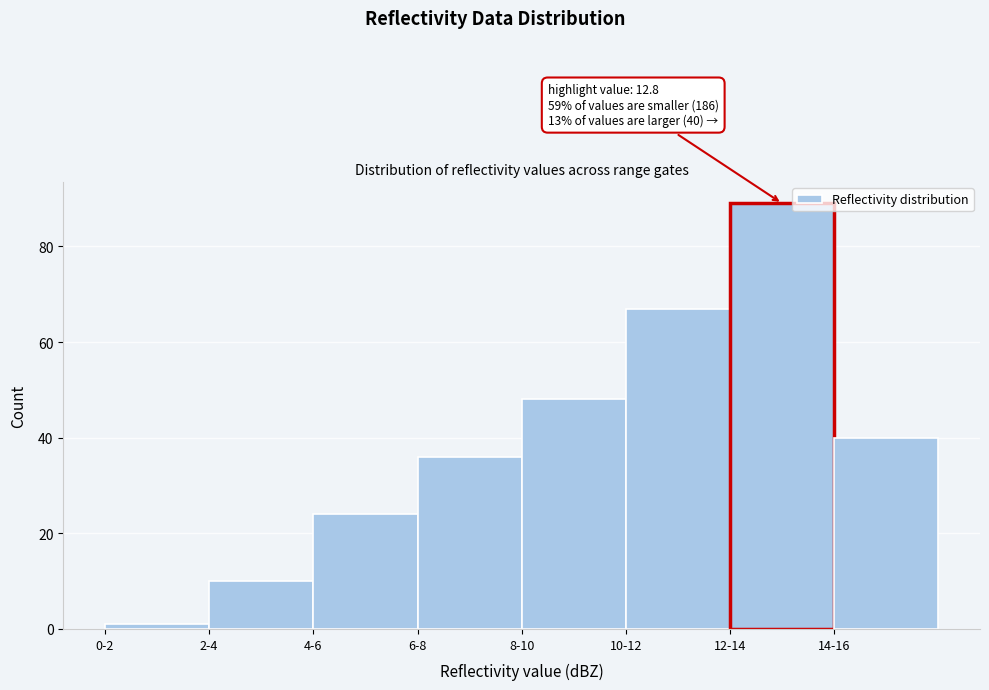

Reading left to right, extract all data points from this chart.

1	10	24	36	48	67	89	40